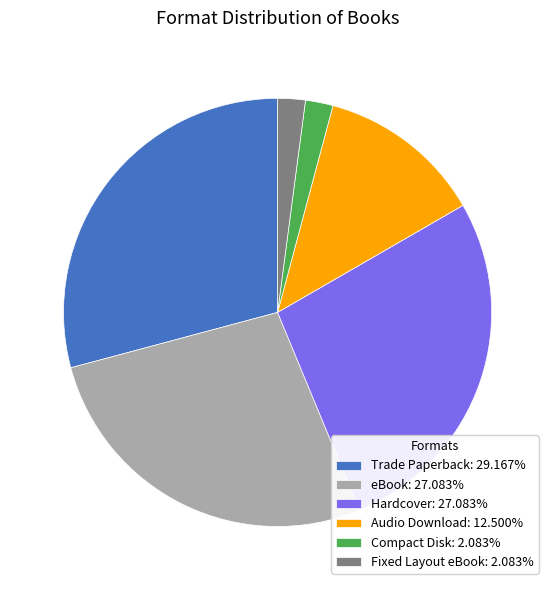

The Hardcover slice represents 27% of the pie. True or false?

True